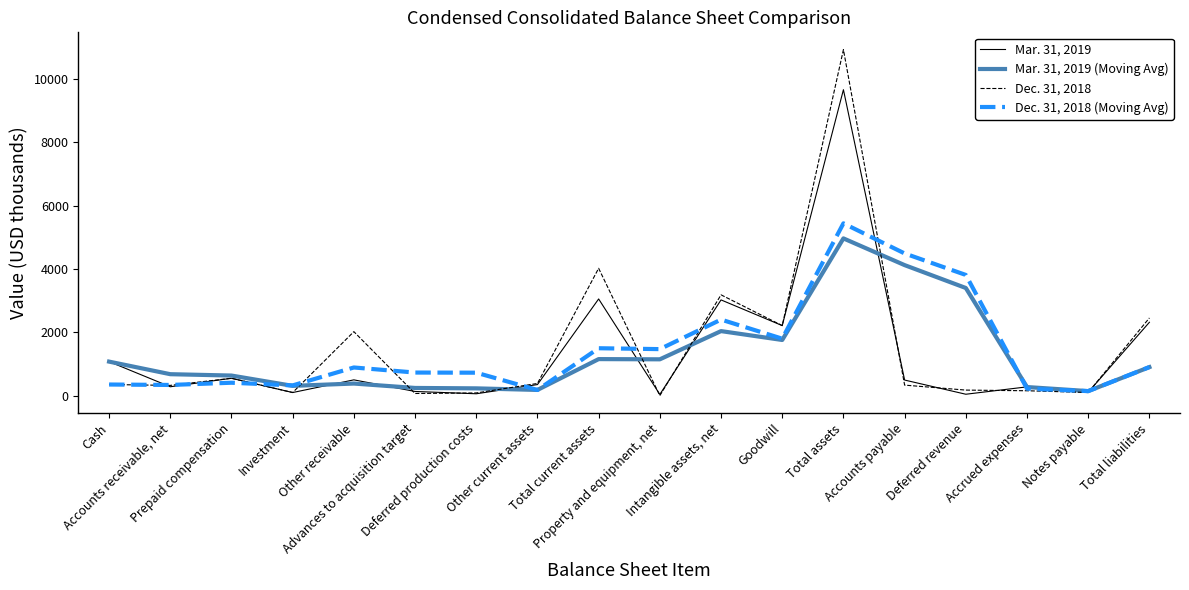

List the series in order of their peak value, highest first.

Dec. 31, 2018, Mar. 31, 2019, Dec. 31, 2018 (Moving Avg), Mar. 31, 2019 (Moving Avg)